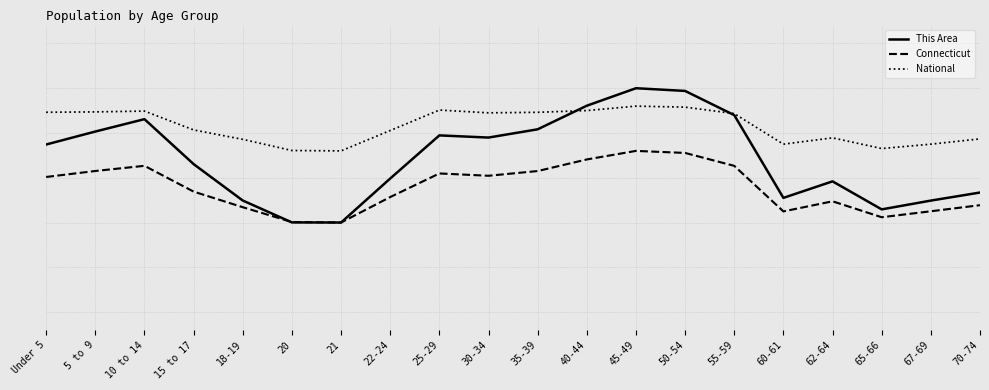

Which series has the largest total across all categories?

National